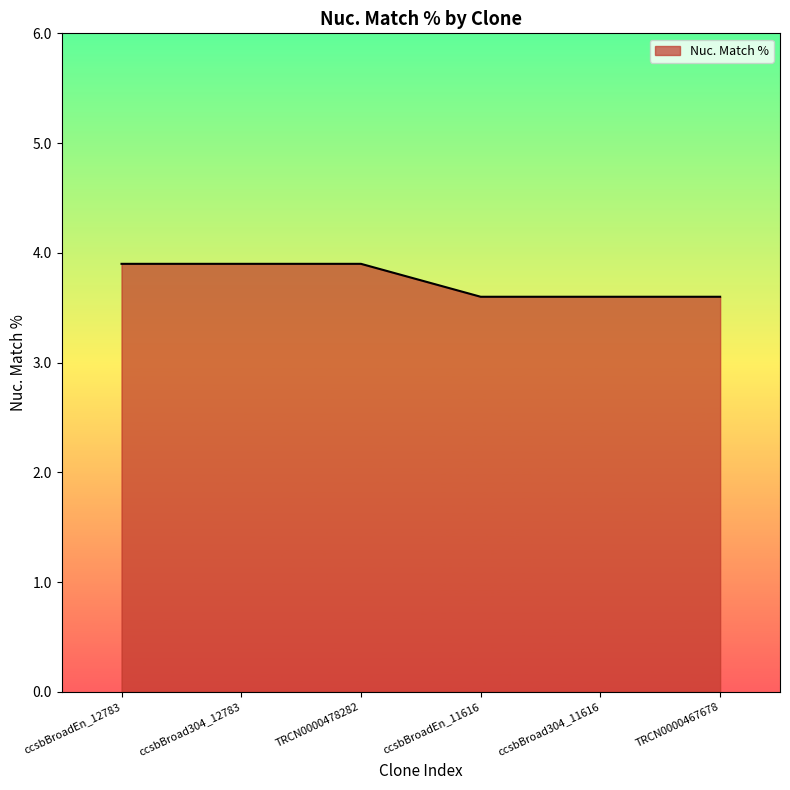

True or false: there are more than 2 points higher than both neighbors.

False